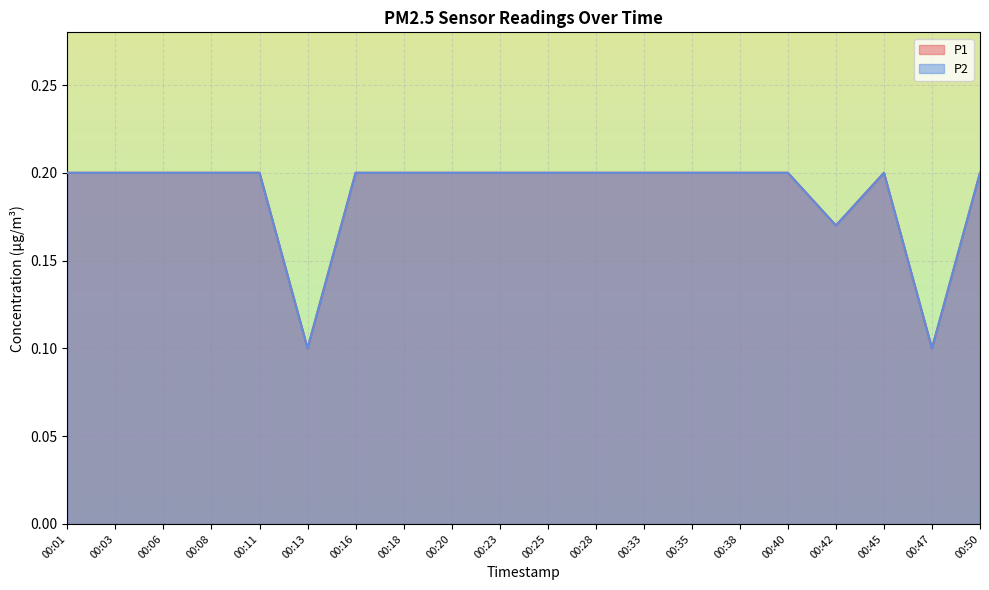

List the series in order of their peak value, lowest first.

P1, P2